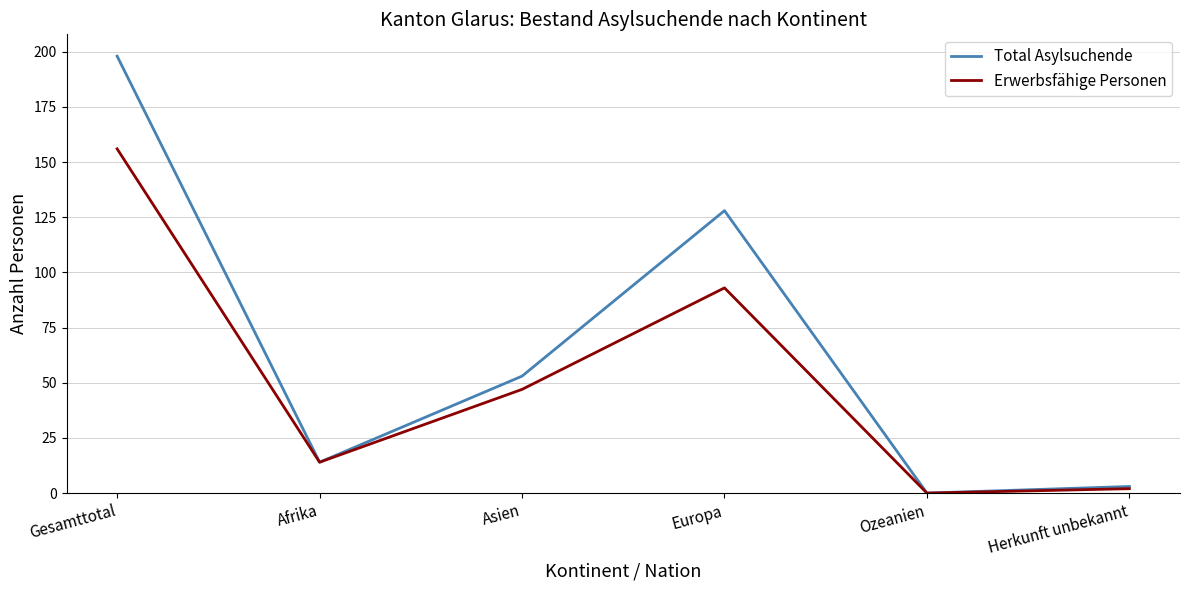

Where is the first local maximum for Erwerbsfähige Personen?

Europa